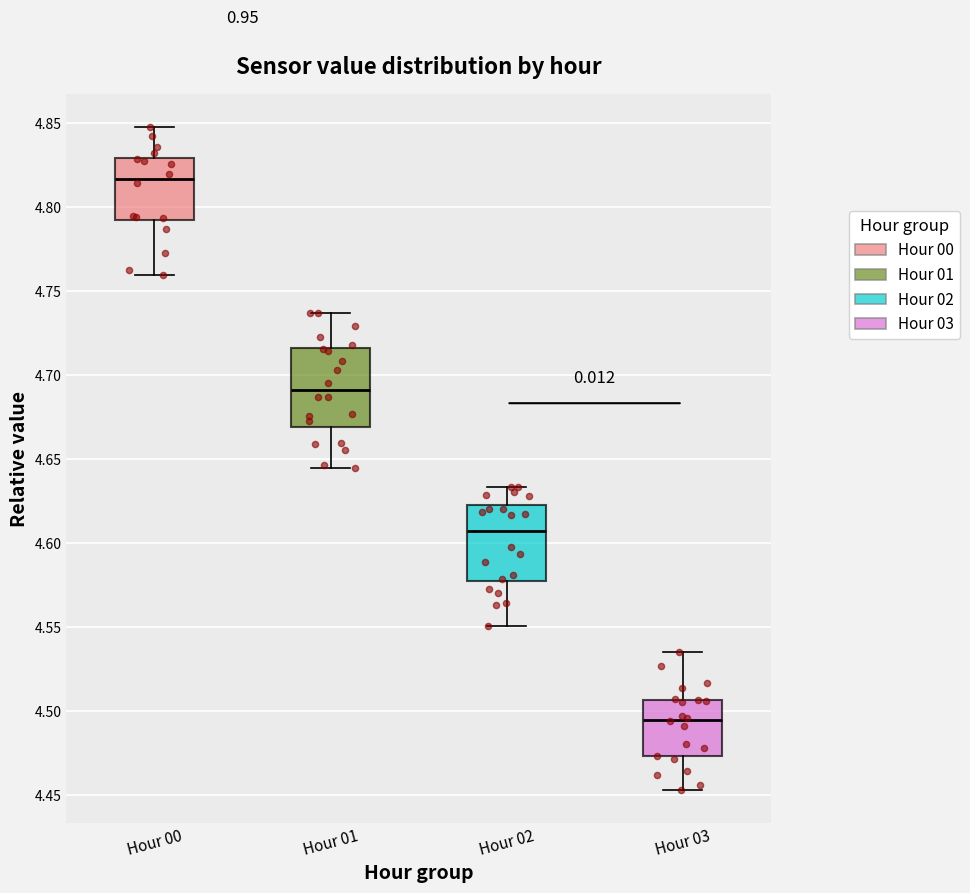

Reading left to right, read every box against the y-axis: the position of its median line, the range the box covers, and the ends of its whiskers. The values are not printed on the chart, so give them approximately, as read against the axis.

Hour 00: median 4.815, box 4.790 to 4.830, whiskers 4.760 to 4.850
Hour 01: median 4.690, box 4.670 to 4.715, whiskers 4.645 to 4.735
Hour 02: median 4.605, box 4.575 to 4.620, whiskers 4.550 to 4.635
Hour 03: median 4.495, box 4.475 to 4.505, whiskers 4.455 to 4.535